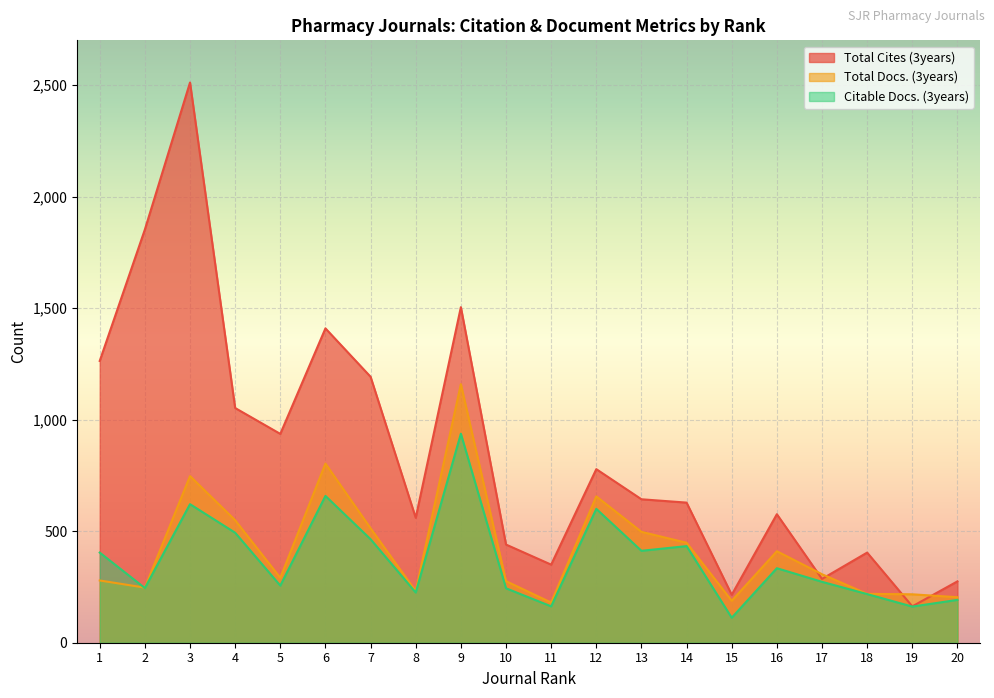

Rank the series by their maximum value, from lowest to highest.

Citable Docs. (3years), Total Docs. (3years), Total Cites (3years)